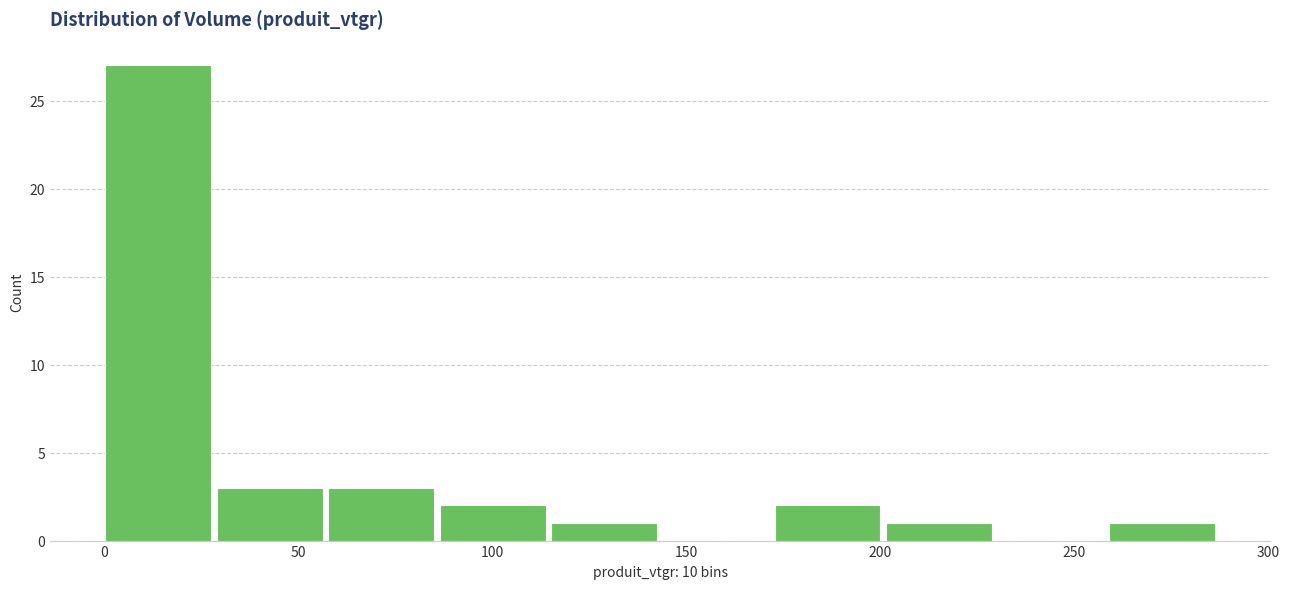

Which range on the x-axis has the tallest bar?

0 to 30